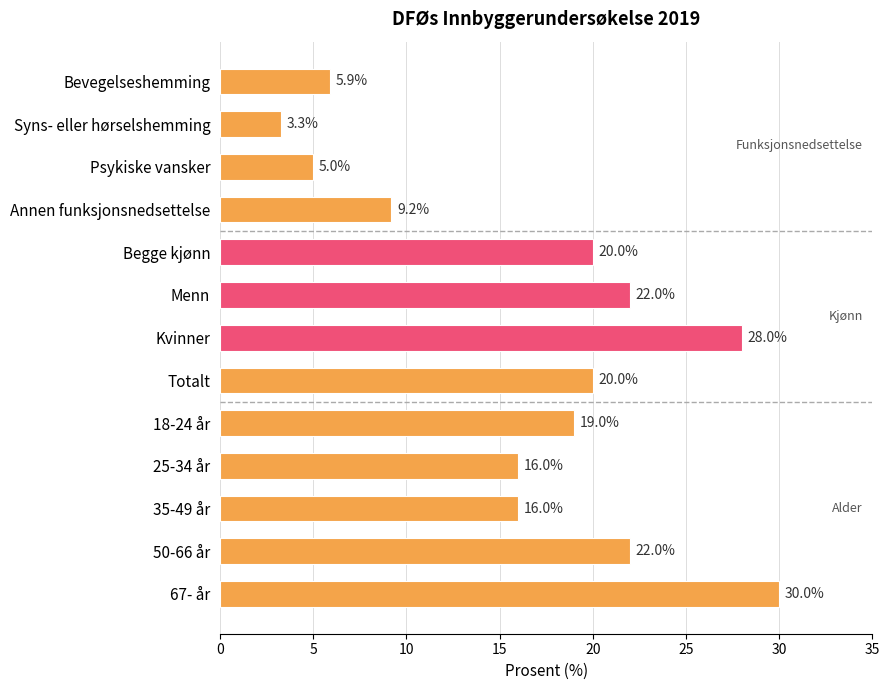

Are the bars horizontal?

Yes